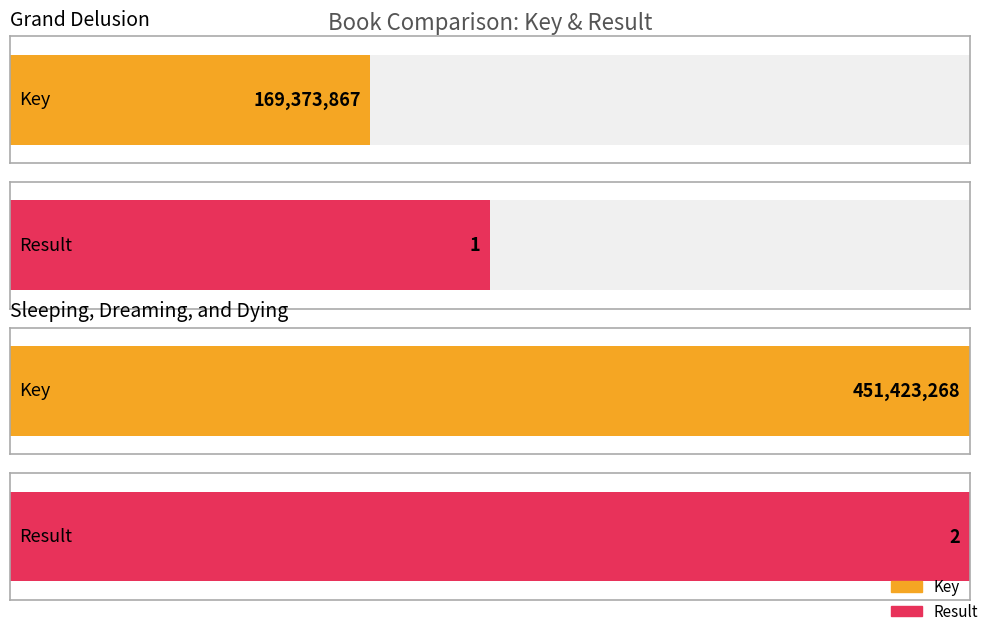

What is the smallest value displayed?

1